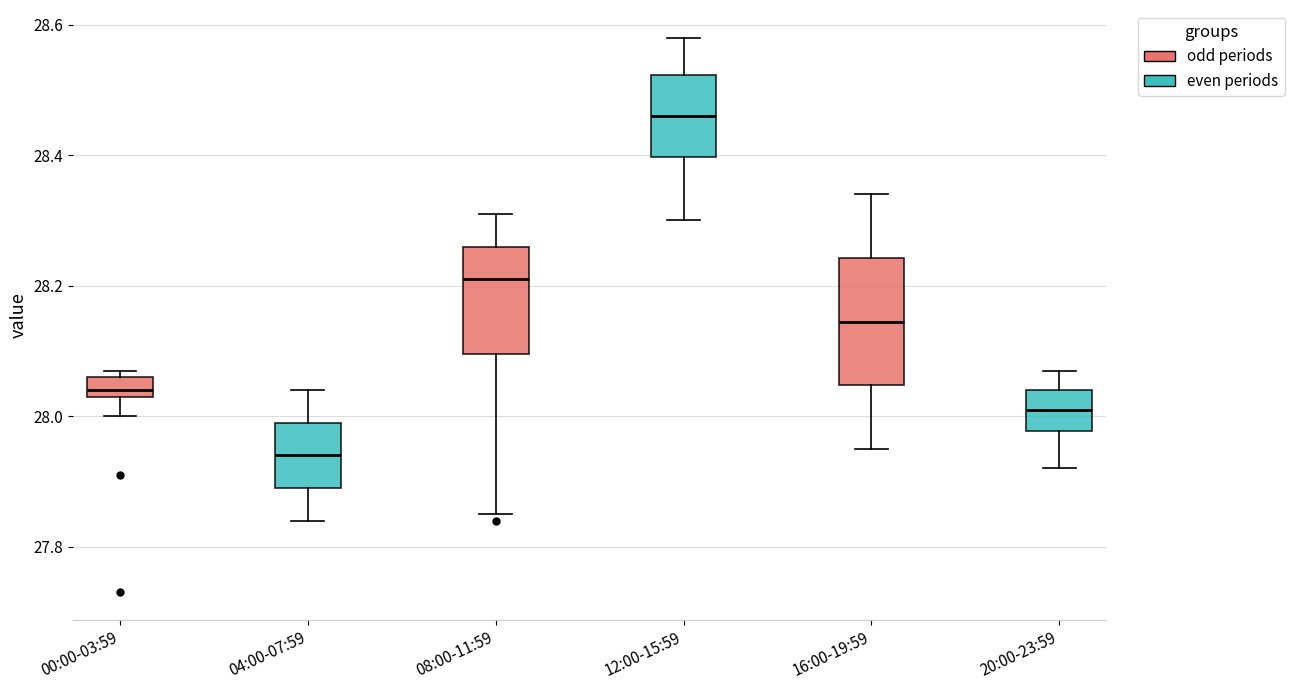

Which box has the lowest median line?

04:00-07:59